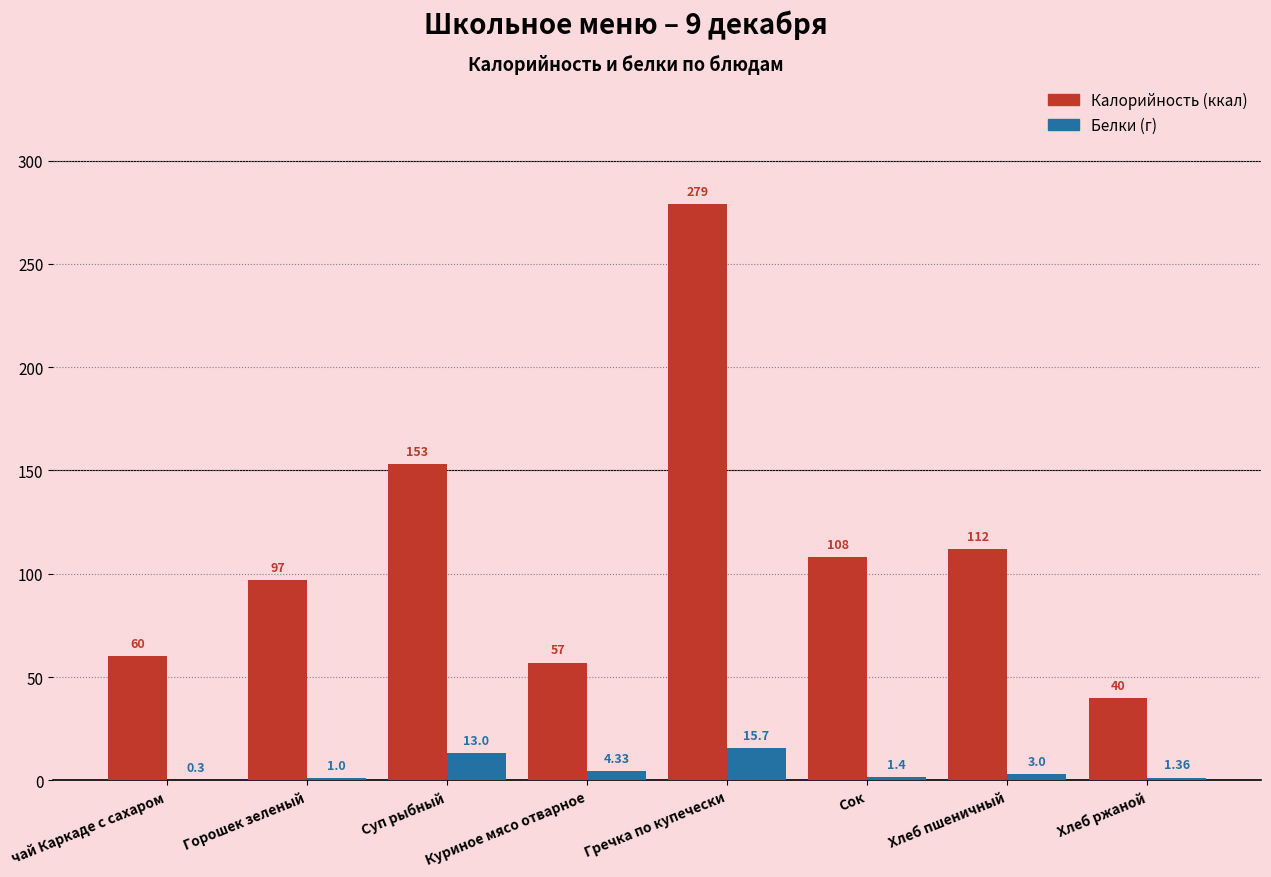

At which category does the chart reach its peak across all series?

Гречка по купечески